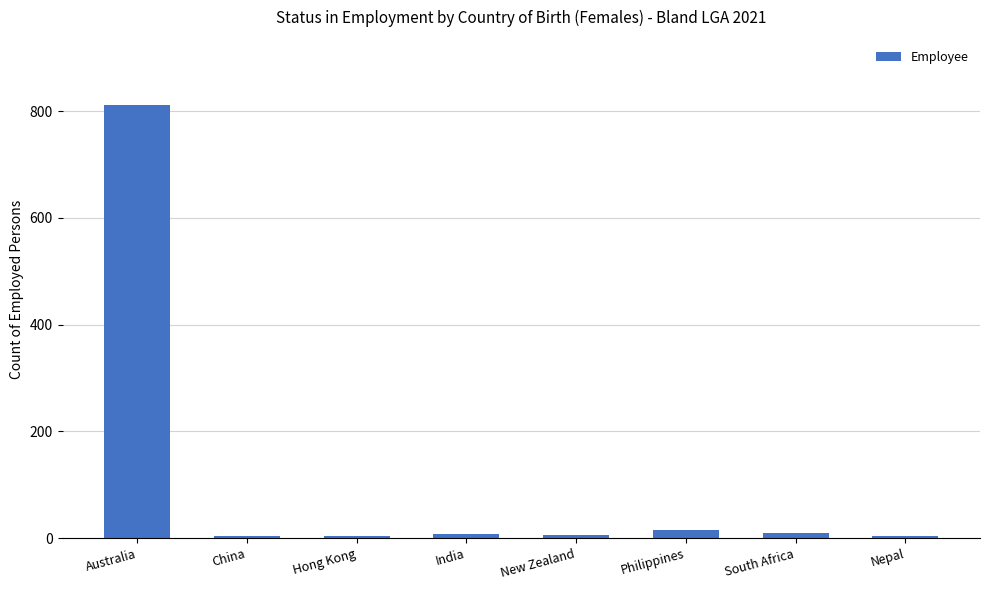

What is the label of the 8th bar from the left?

Nepal